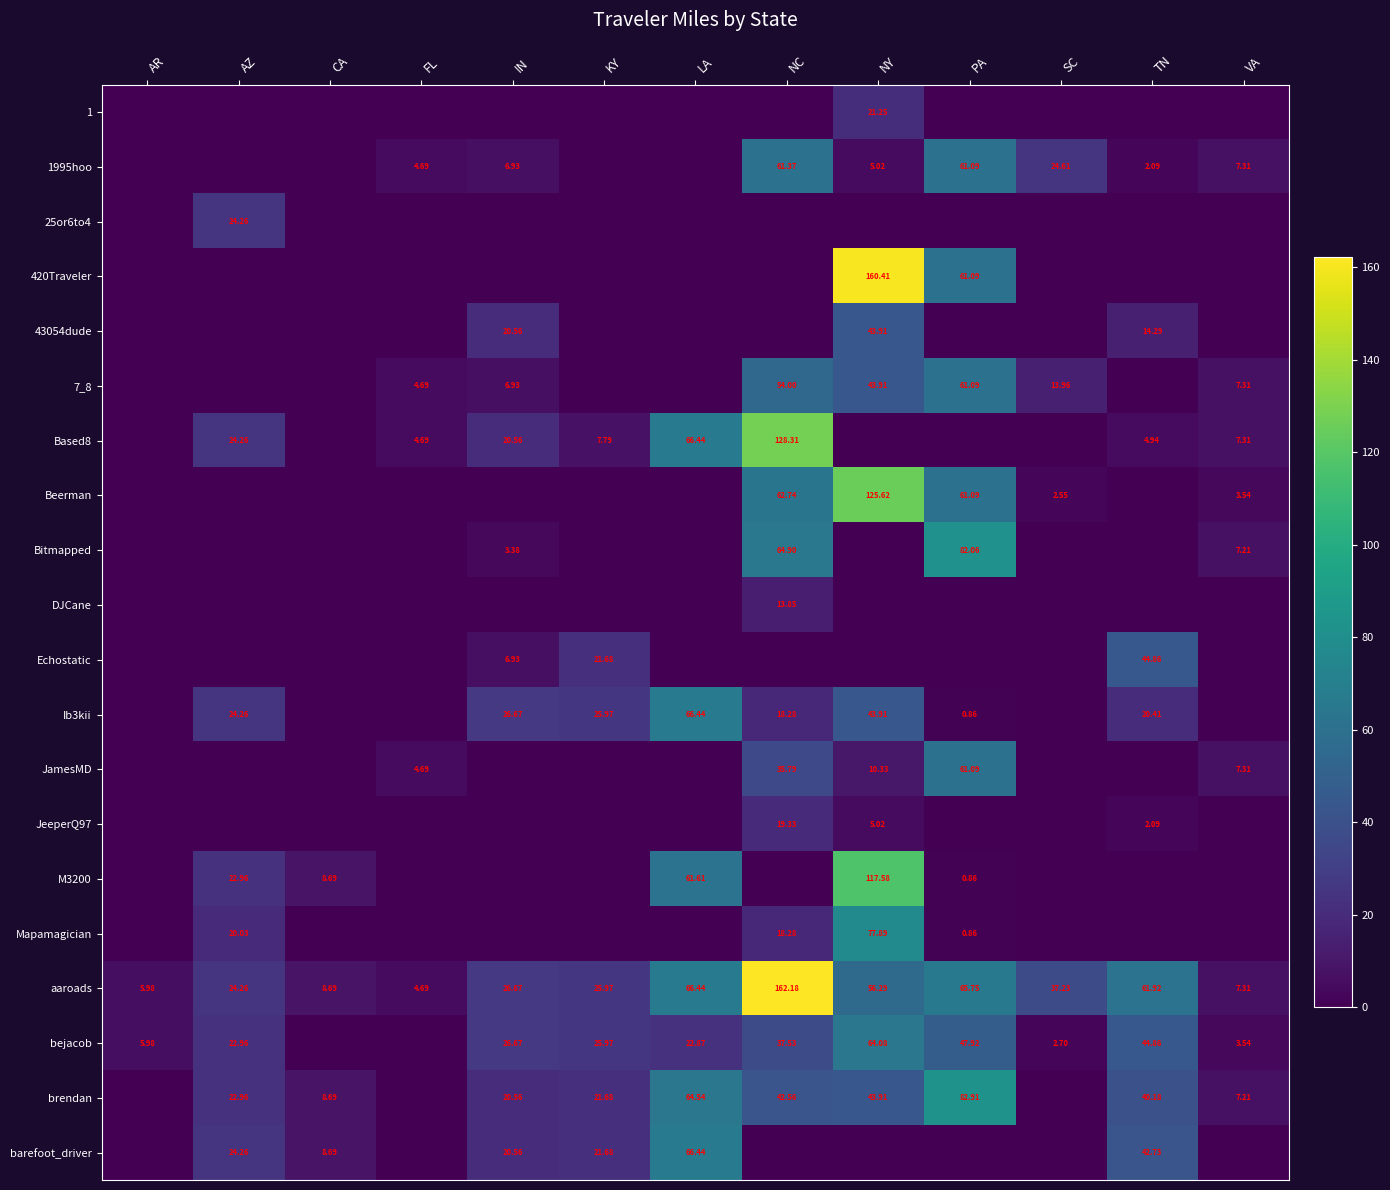

At how many categories does at least one series exceed 158?

2